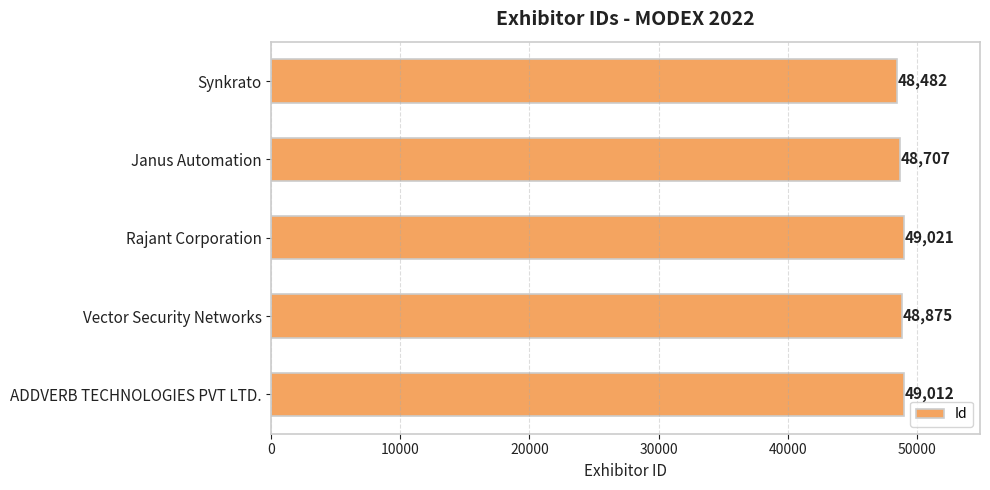

The value at ADDVERB TECHNOLOGIES PVT LTD. is 49012. True or false?

True